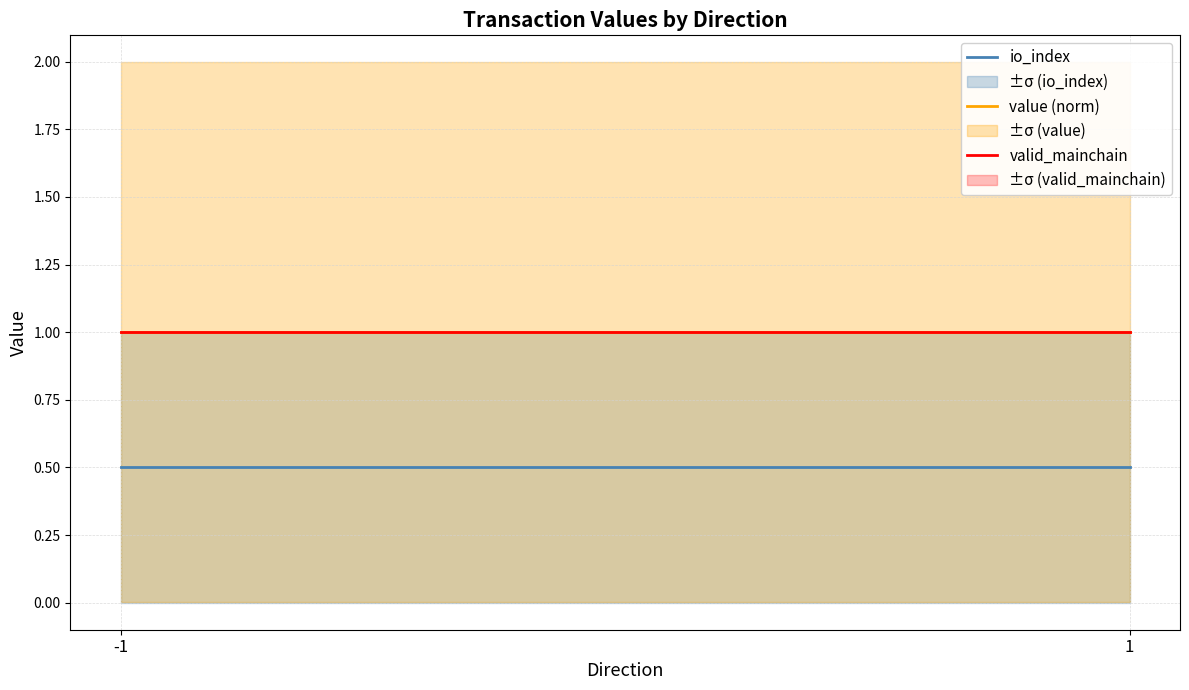

List the series in order of their peak value, lowest first.

io_index, value (norm), valid_mainchain